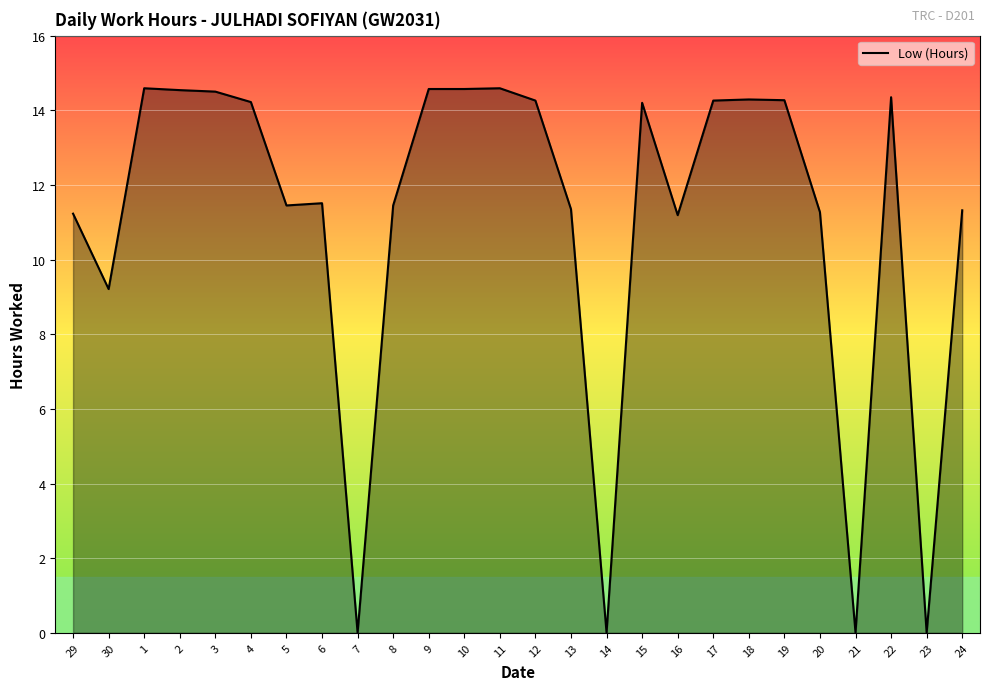

Between 8 and 15, which is larger?

15